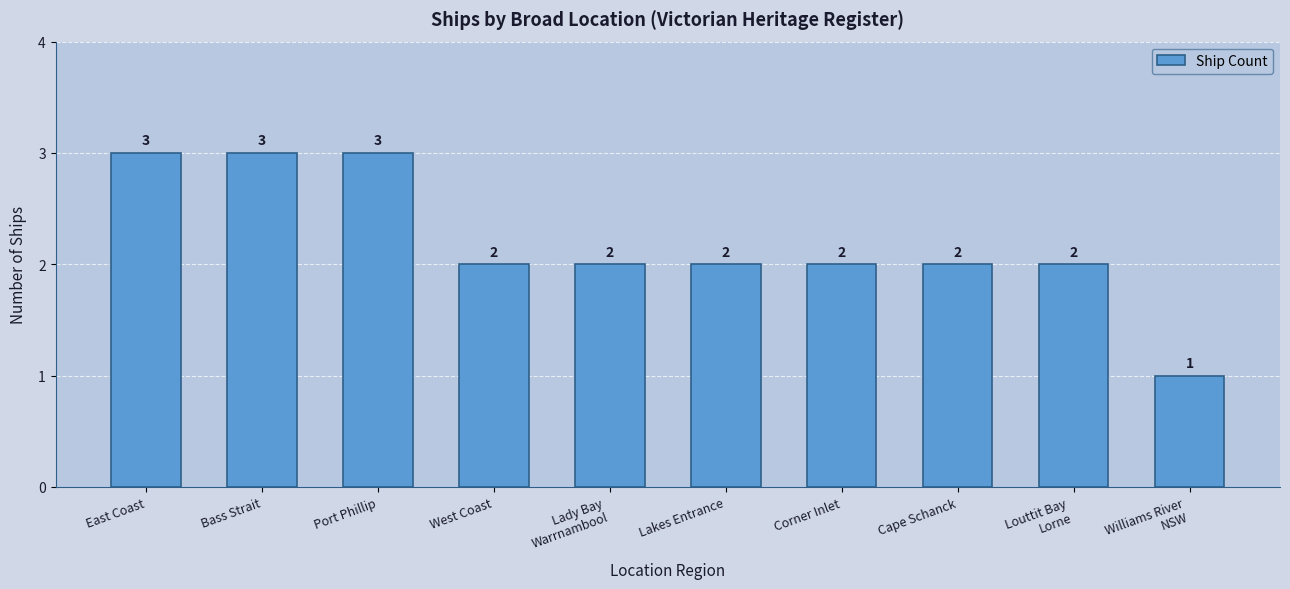

How many data points are less than 2?

1